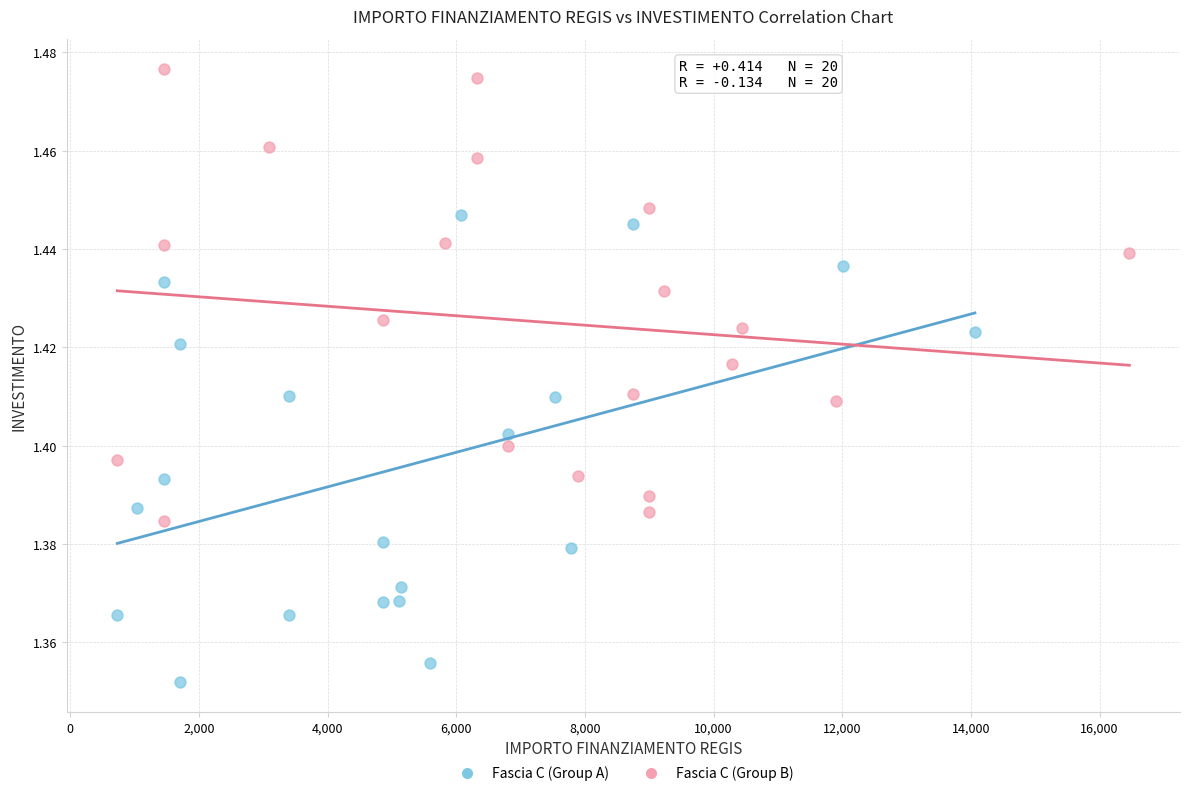

Which series contains the highest Y value?

Fascia C (Group B)